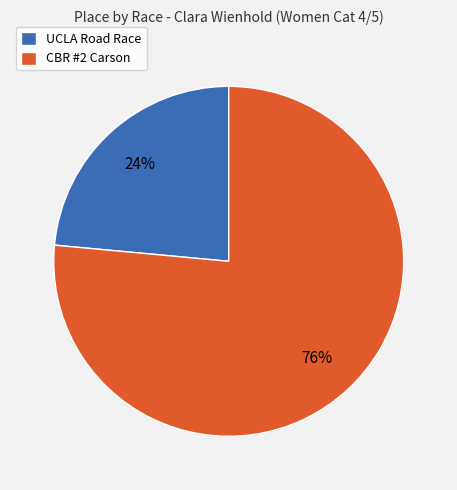

To the nearest percent, what portion does CBR #2 Carson represent?

76%